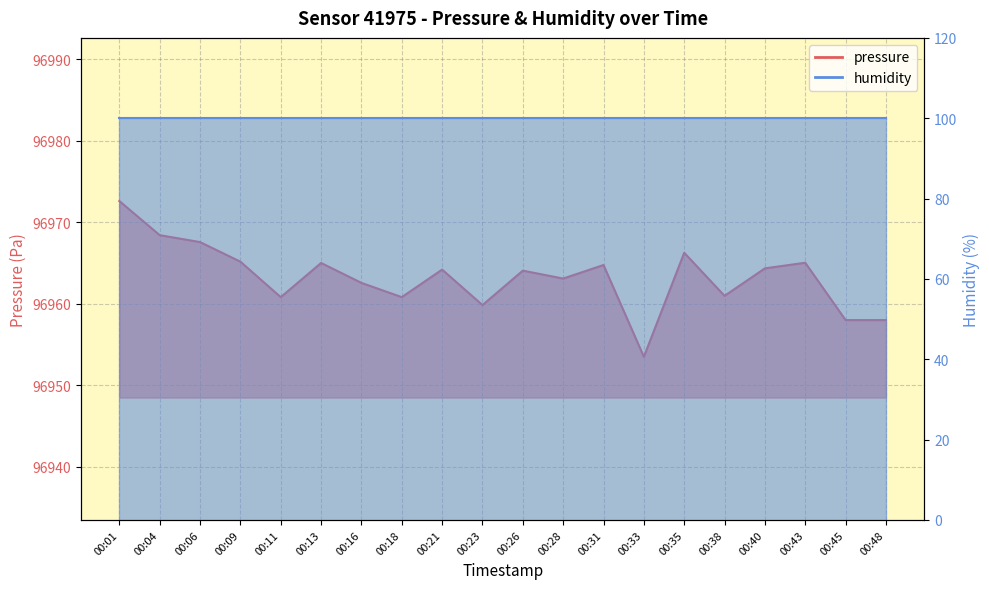

List the labels in order of value, largest first.

00:01, 00:04, 00:06, 00:35, 00:09, 00:43, 00:13, 00:31, 00:40, 00:21, 00:26, 00:28, 00:16, 00:38, 00:11, 00:18, 00:23, 00:45, 00:48, 00:33